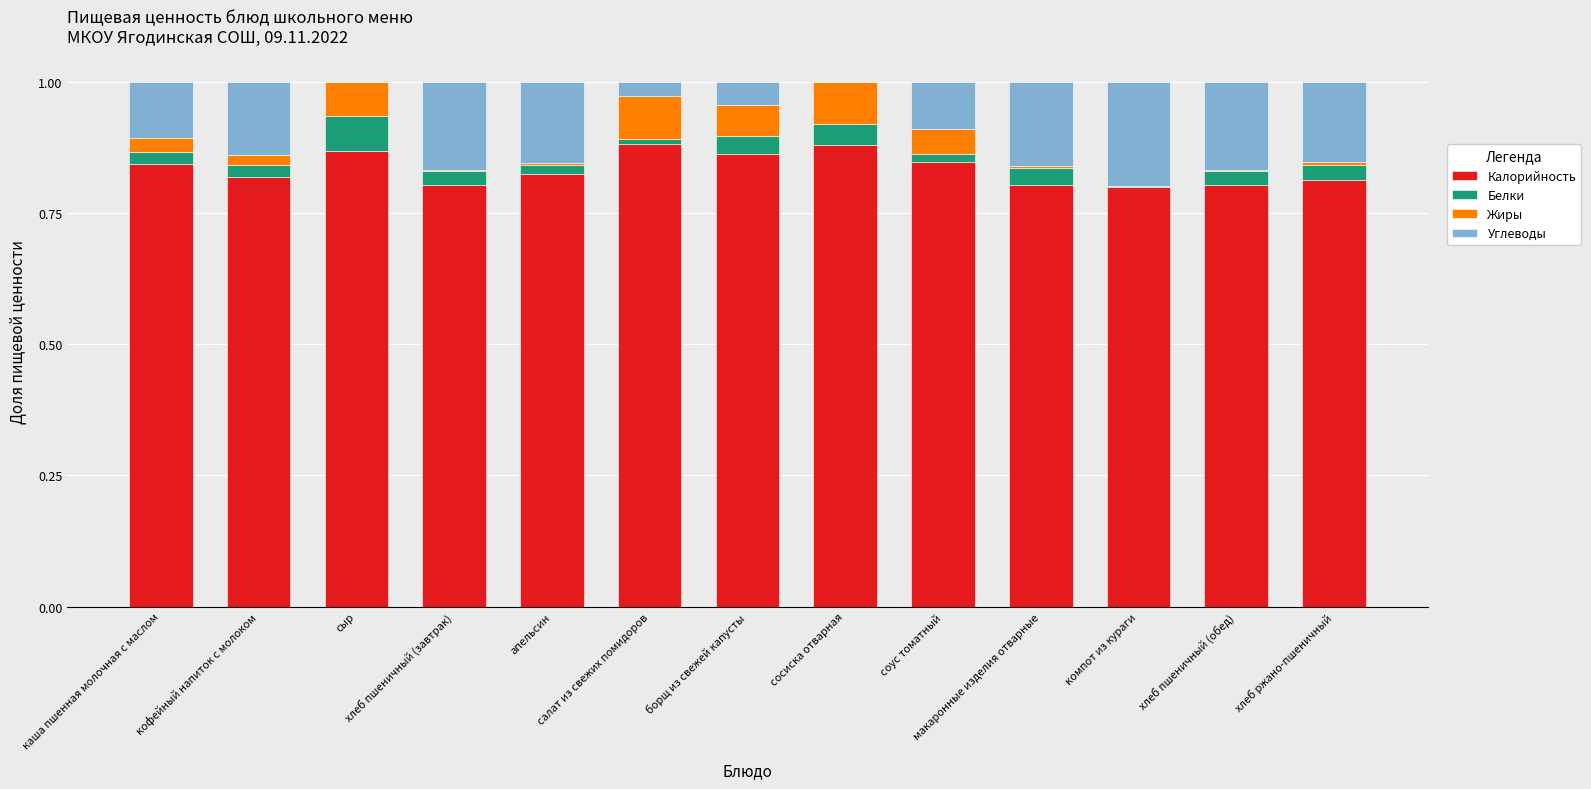

What is the sum of all Калорийность values?

10.8